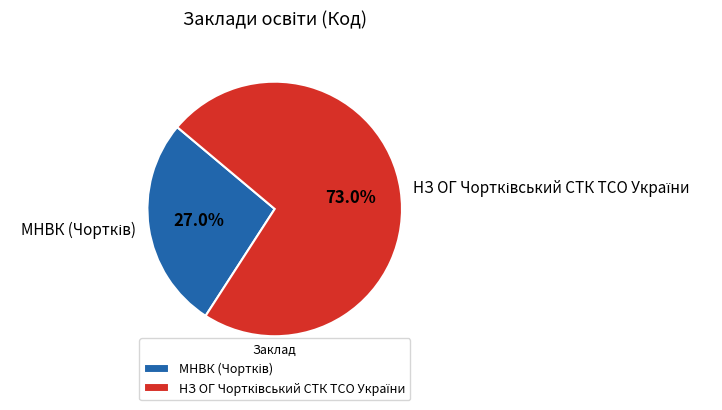

Does any single category account for the majority?

Yes